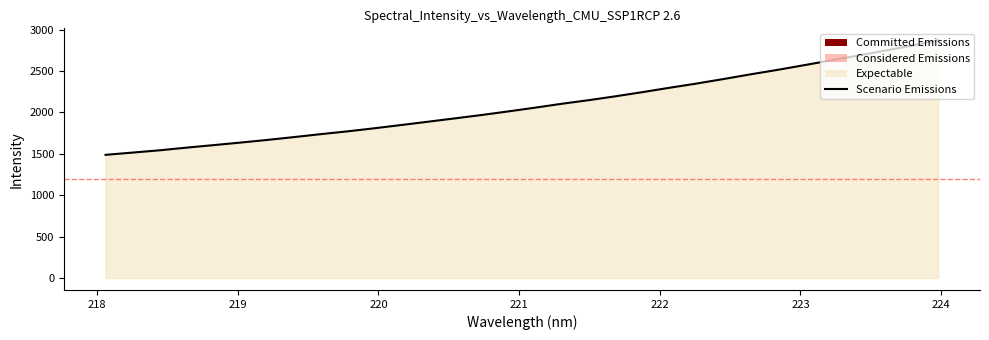

At which label does the data first exceed 2058?

221.1174